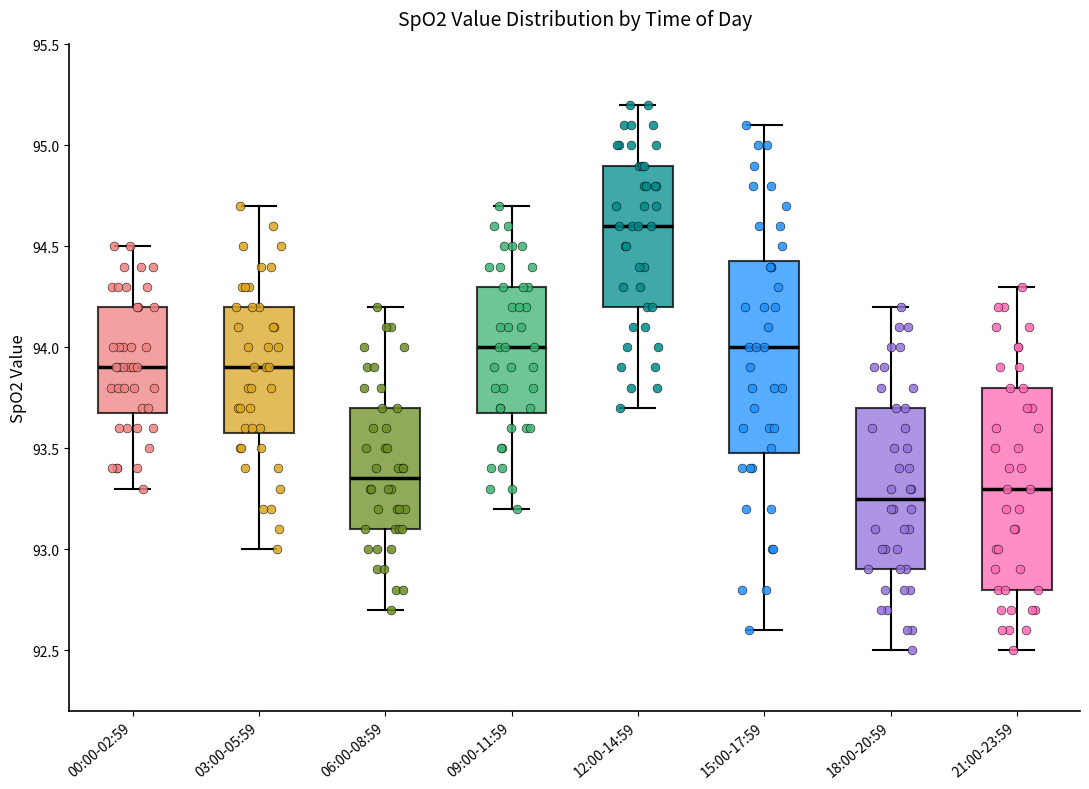

Which box's median line is the highest?

12:00-14:59